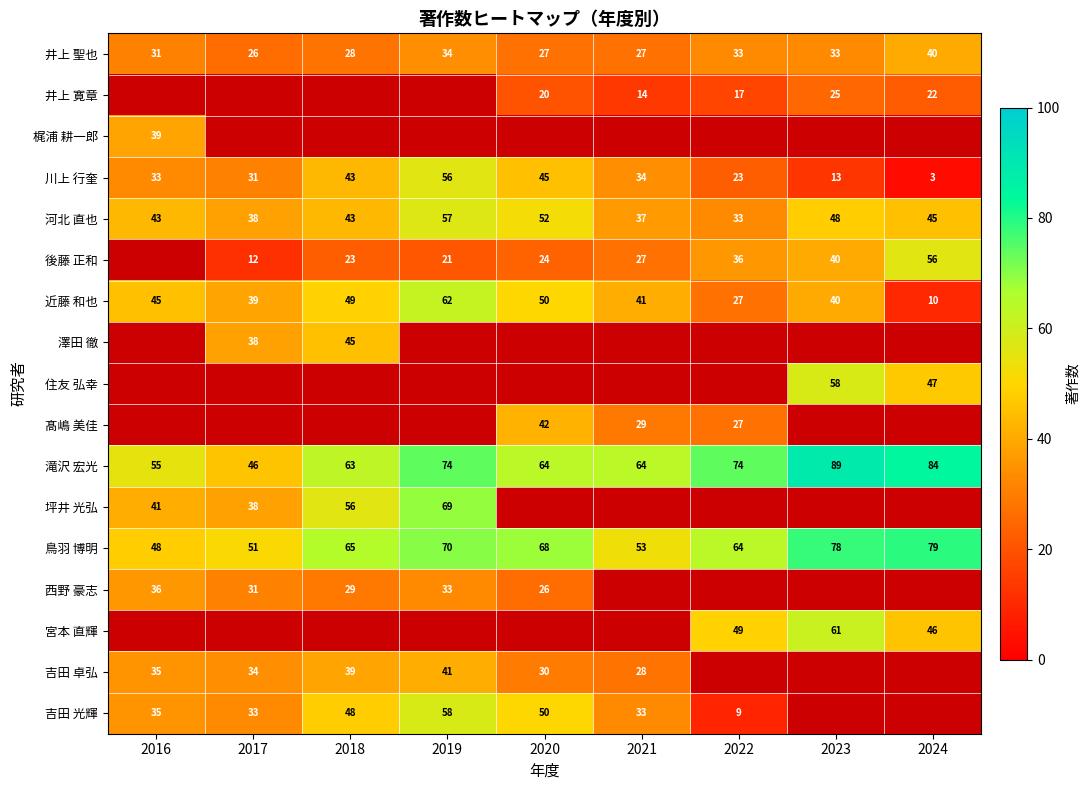

What is the sum of all 川上 行奎 values?

281